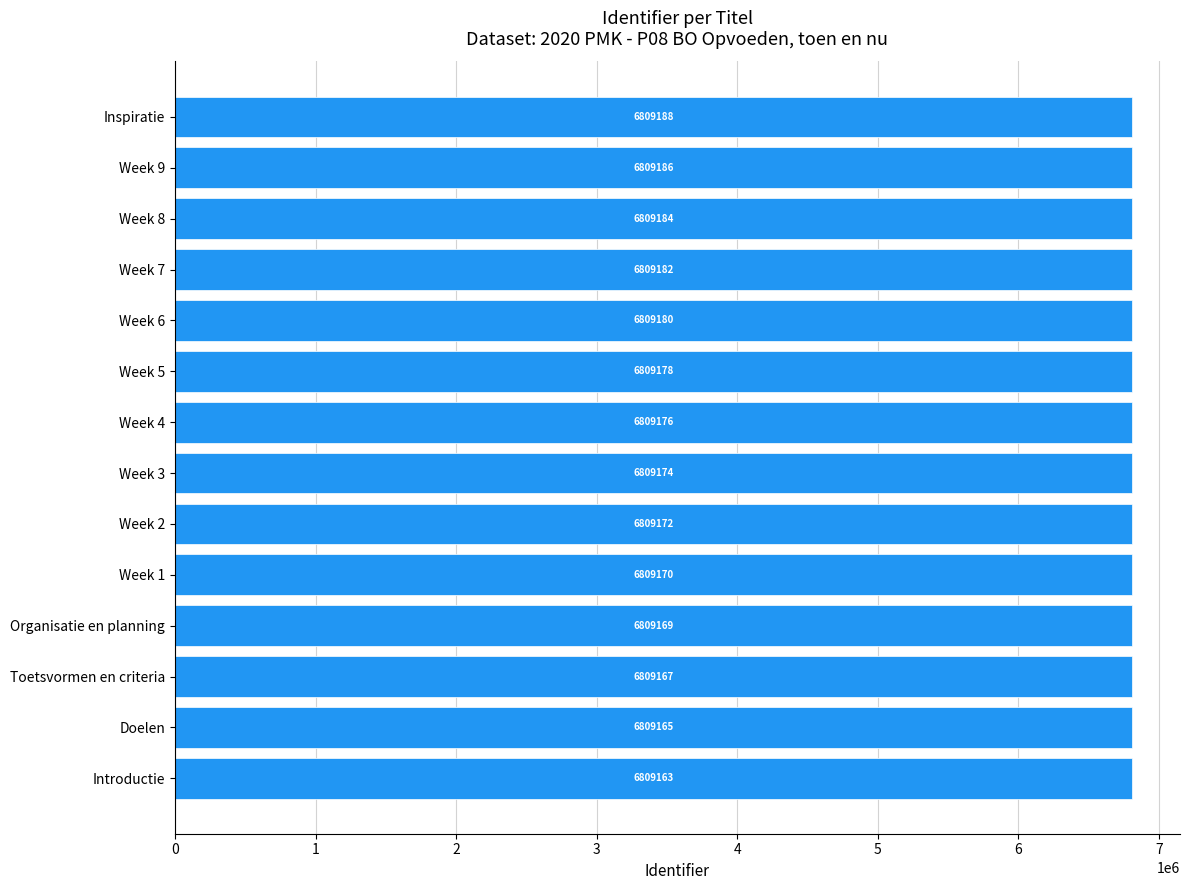

True or false: the data shows 11487600 at Week 3.

False